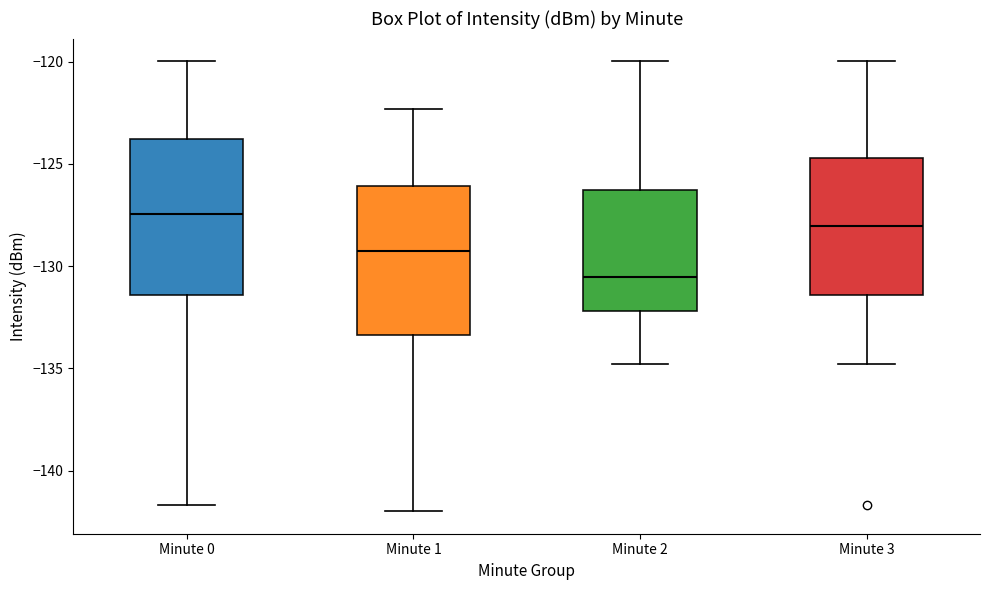

Reading left to right, transcribe this box plot: for each box, give where its median line is, the range the box spans, and where its two whiskers end, as read against the y-axis. The values are not printed on the chart, so give them approximately, as read against the axis.

Minute 0: median -127.5, box -131.5 to -124.0, whiskers -141.5 to -120.0
Minute 1: median -129.5, box -133.5 to -126.0, whiskers -142.0 to -122.5
Minute 2: median -130.5, box -132.0 to -126.5, whiskers -135.0 to -120.0
Minute 3: median -128.0, box -131.5 to -124.5, whiskers -135.0 to -120.0